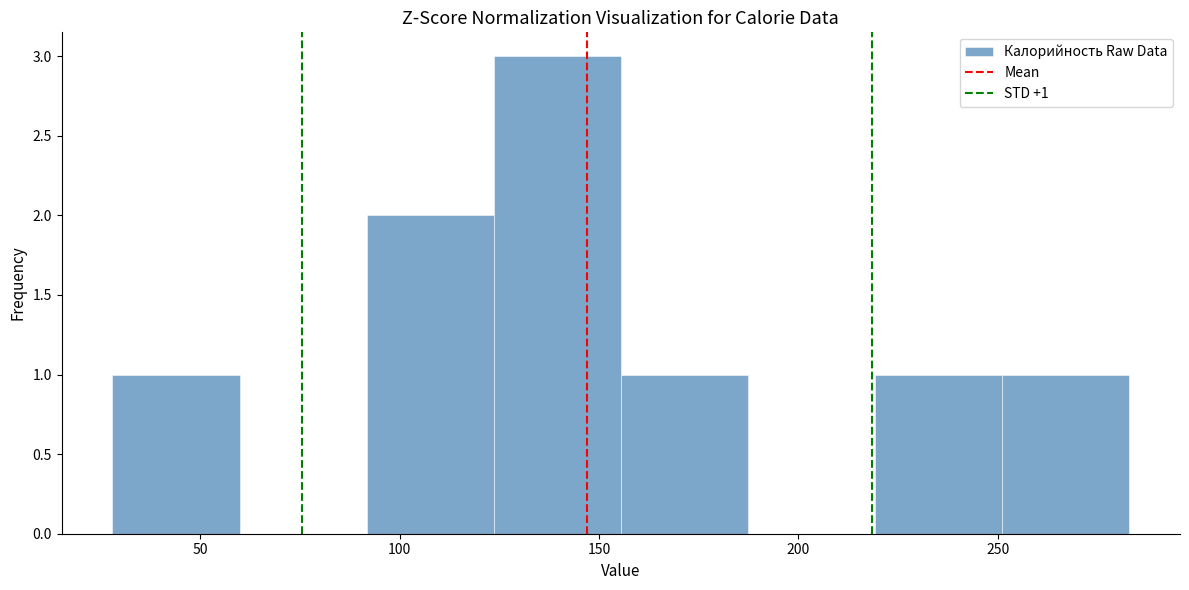

Which range on the x-axis has the tallest bar?

125 to 155